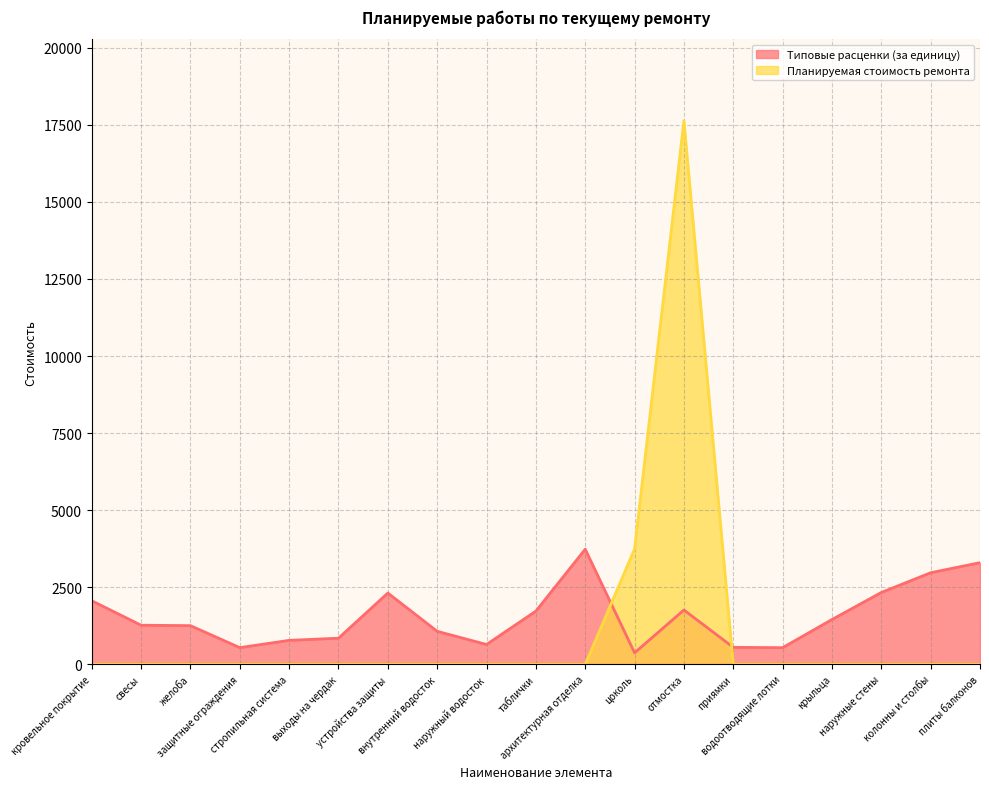

True or false: Планируемая стоимость ремонта and Типовые расценки (за единицу) cross at least once.

True